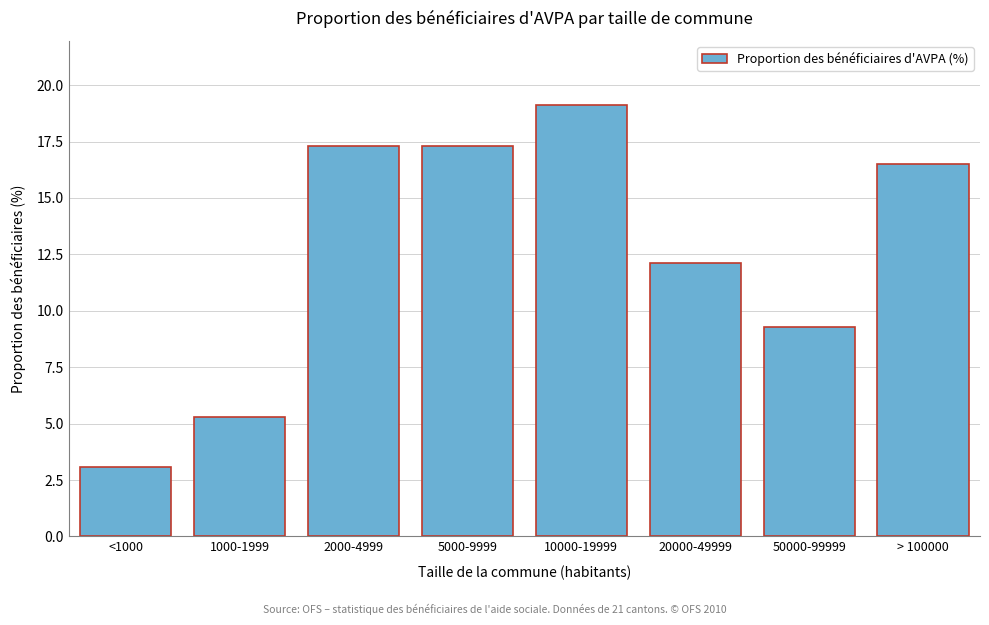

Reading right to left, what are all the values shown in this chart?

> 100000=16.5	50000-99999=9.3	20000-49999=12.1	10000-19999=19.1	5000-9999=17.3	2000-4999=17.3	1000-1999=5.3	<1000=3.1